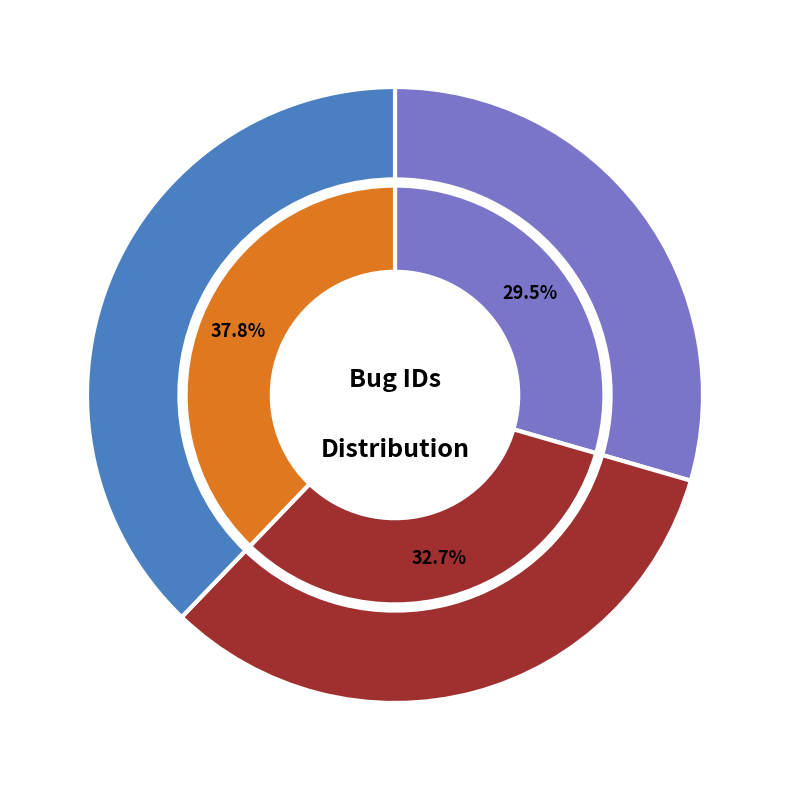

How many segments does this pie chart have?

3